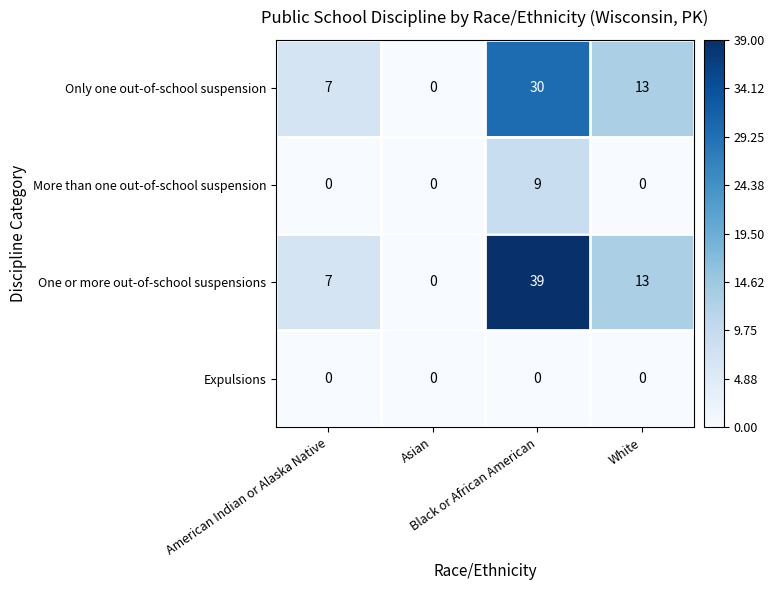

Which series has the largest total across all categories?

One or more out-of-school suspensions